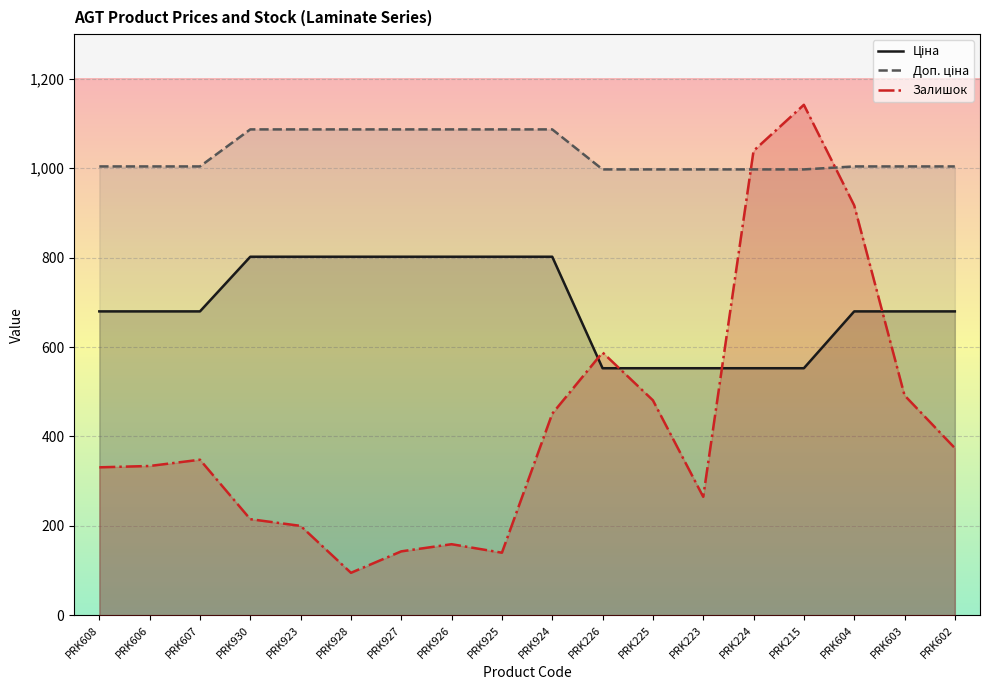

How many times do Залишок and Доп. ціна cross each other?

2